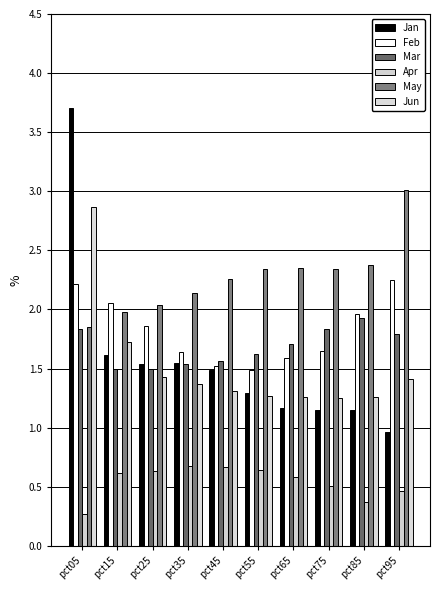

What is the value of the May bar at the 8th from the left?

2.3